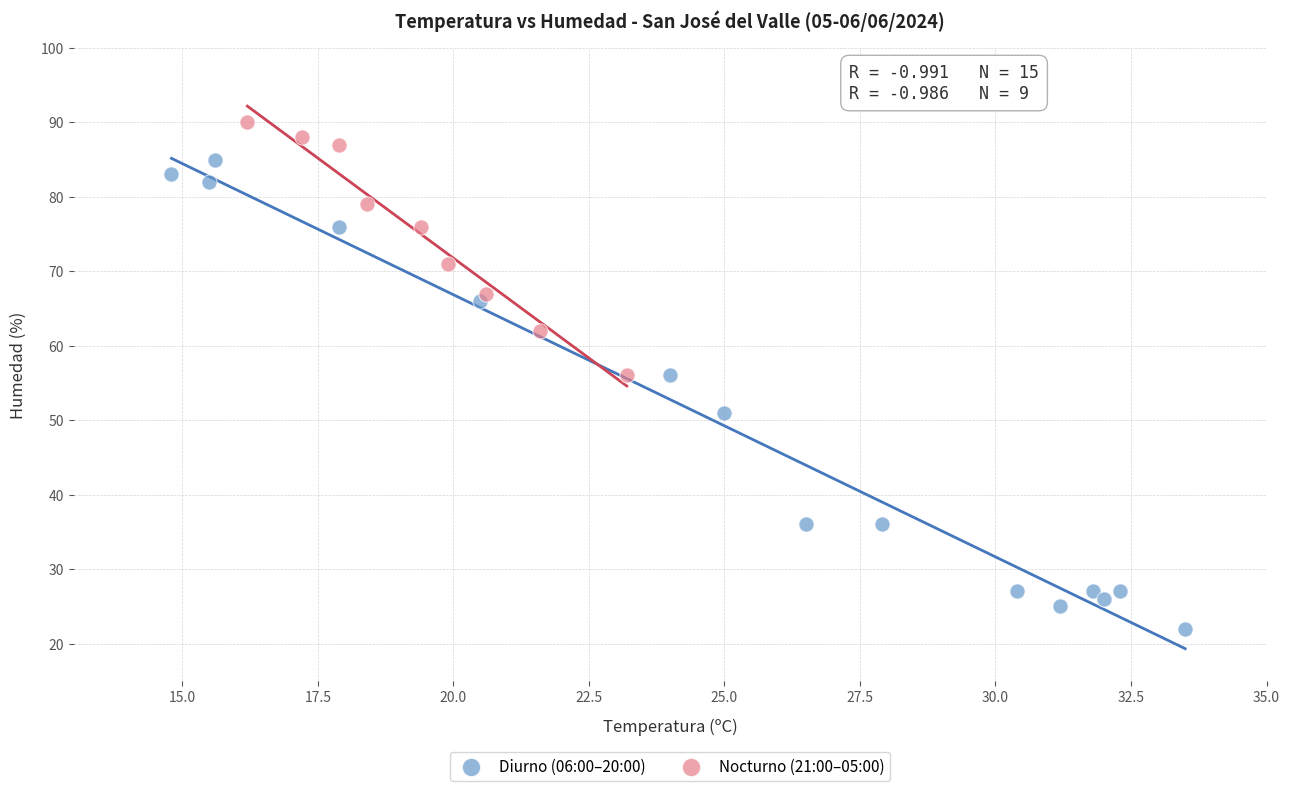

Which series has the largest Y range (max minus min)?

Diurno (06:00–20:00)